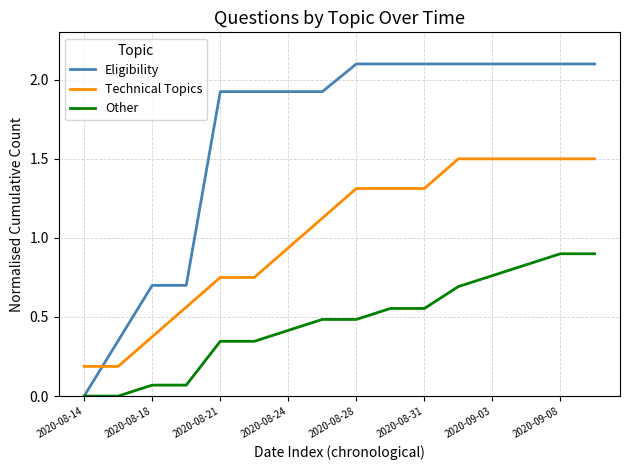

Which series has the widest spread of values?

Eligibility